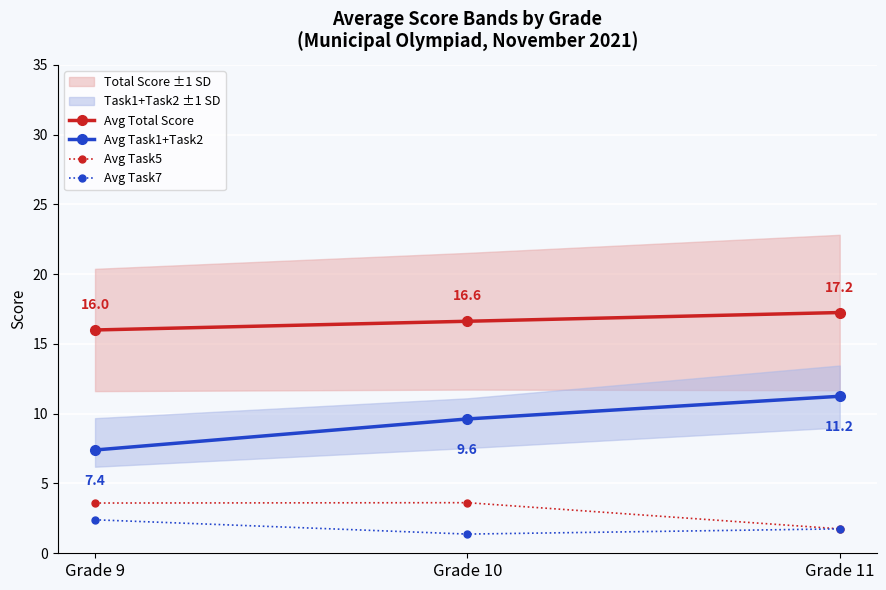

Which series changed the most between Grade 10 and Grade 11?

Avg Task5